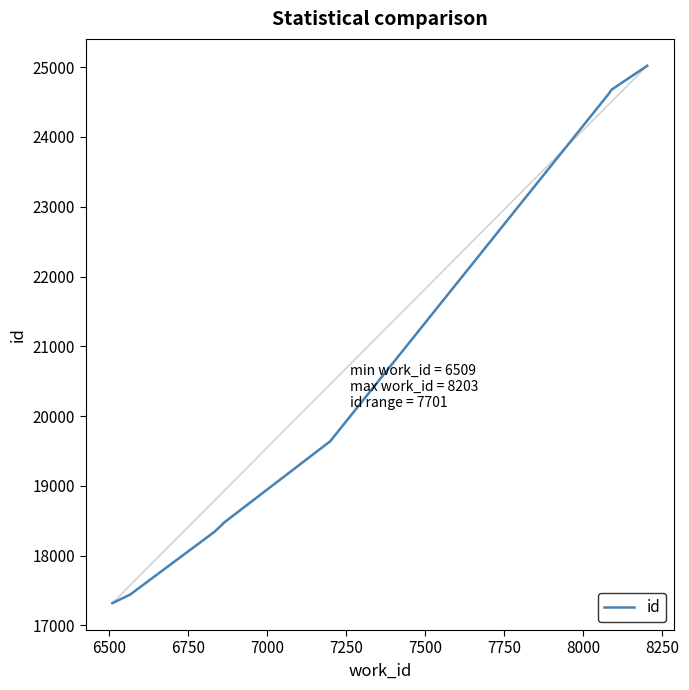

Between 6750 and 7750, which is larger?

7750